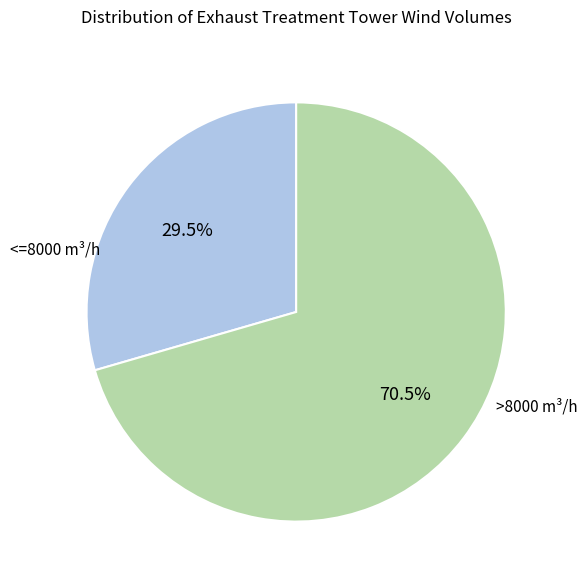

Does any single category account for the majority?

Yes